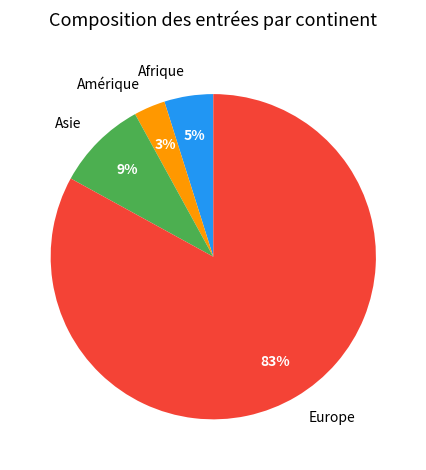

Which has a higher value, Europe or Afrique?

Europe